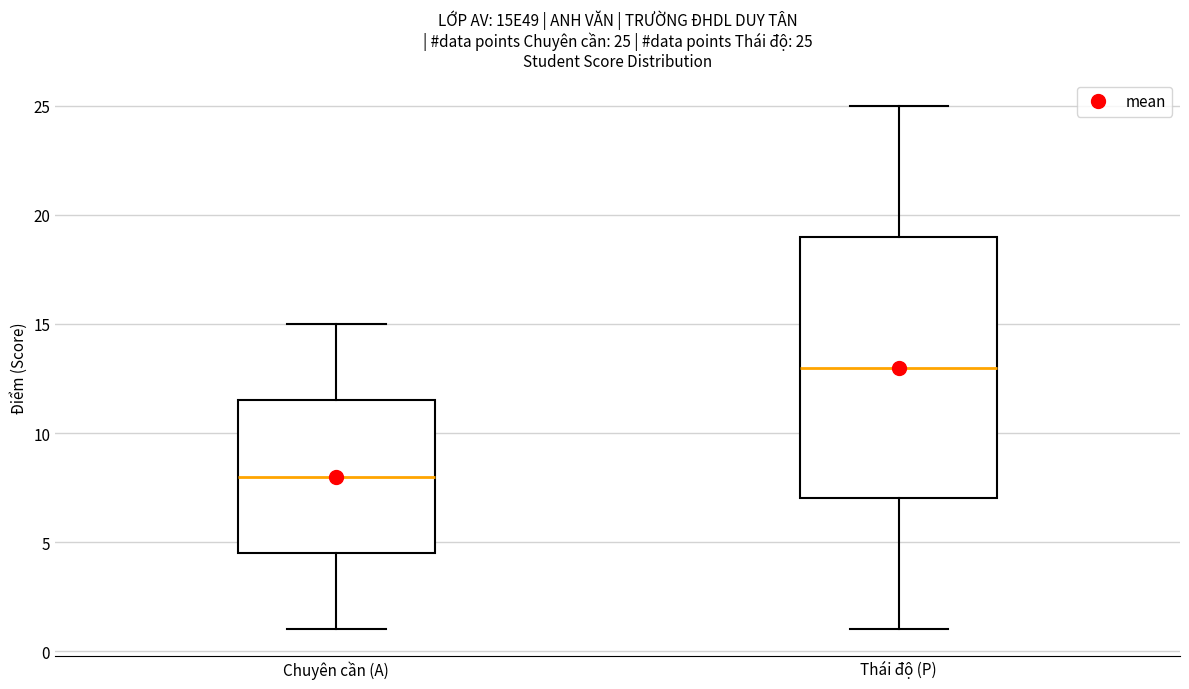

Which box has the highest median line?

Thái độ (P)